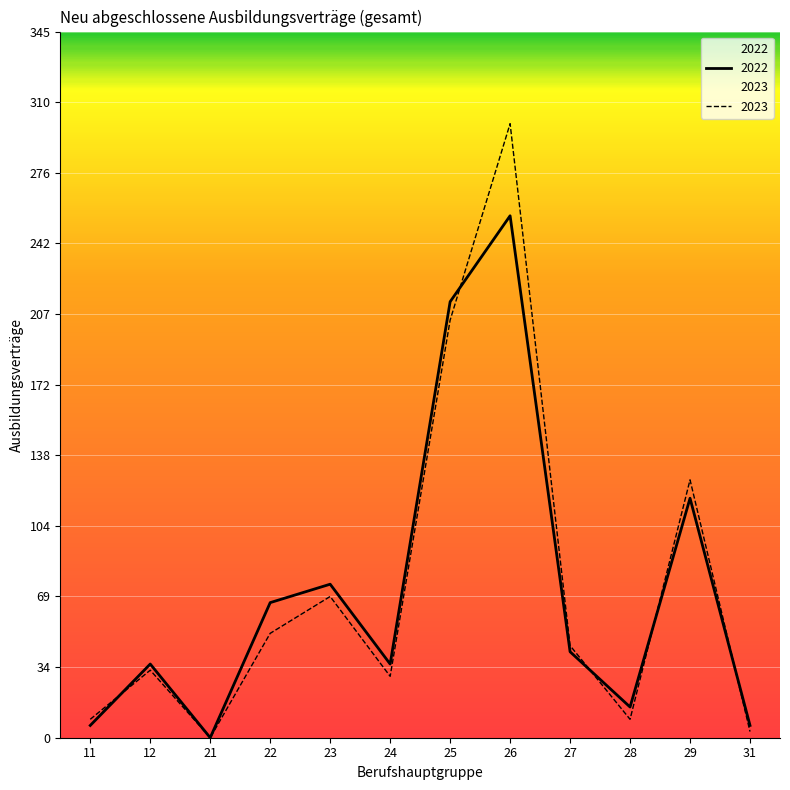

What is the sum of the 2022 values at 31 and 23?

81